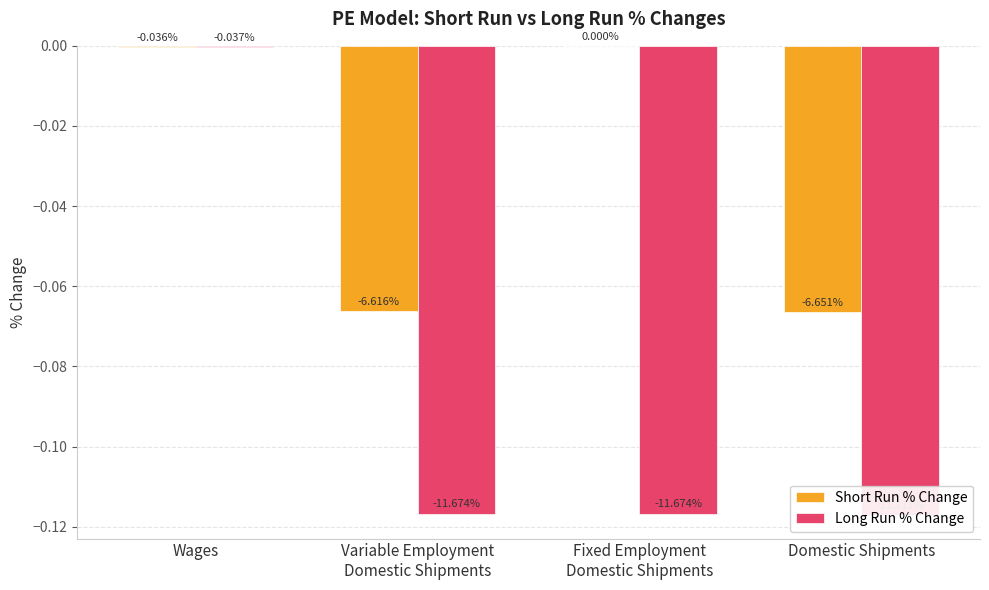

How many bars are there in total?

8